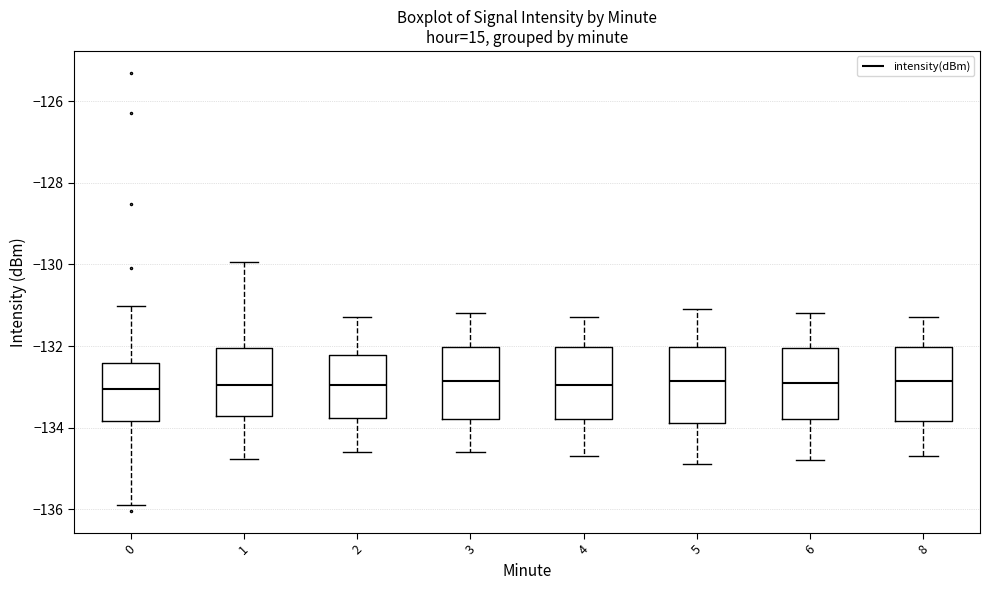

Where does the median line of the box at x = 6 sit on the y-axis? The values are not printed on the chart, so give them approximately, as read against the axis.

-132.8